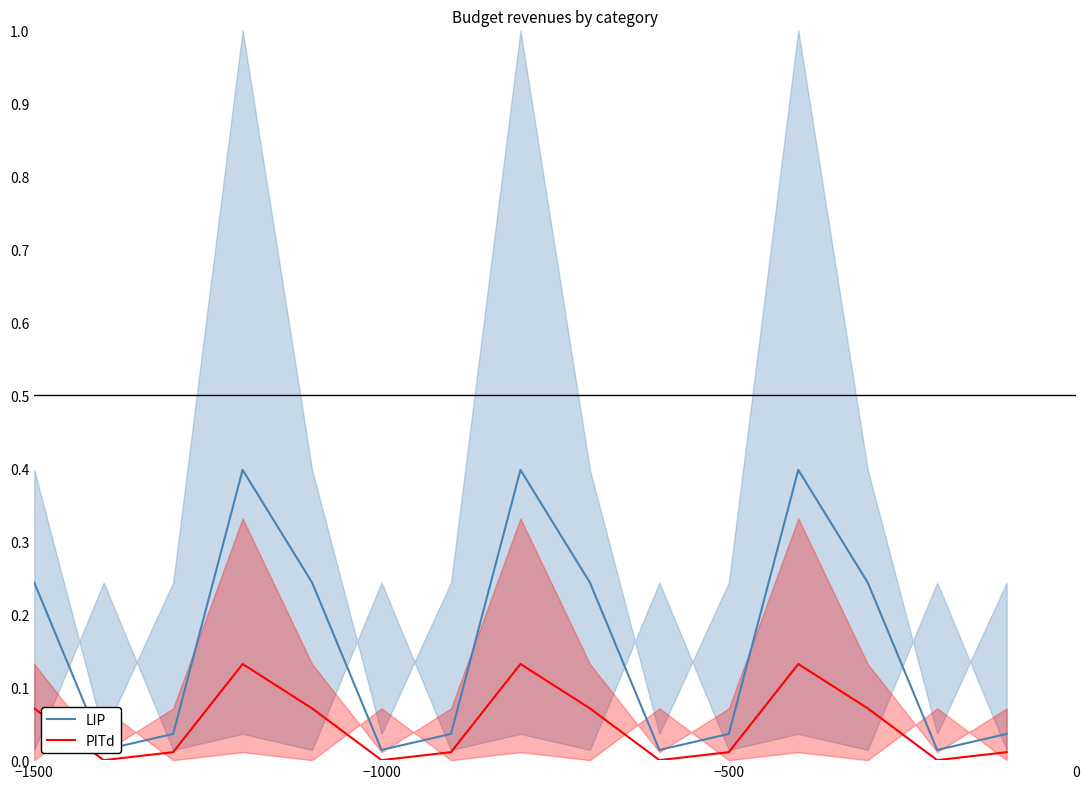

The value of PITd at −1000 is 0.0. True or false?

True